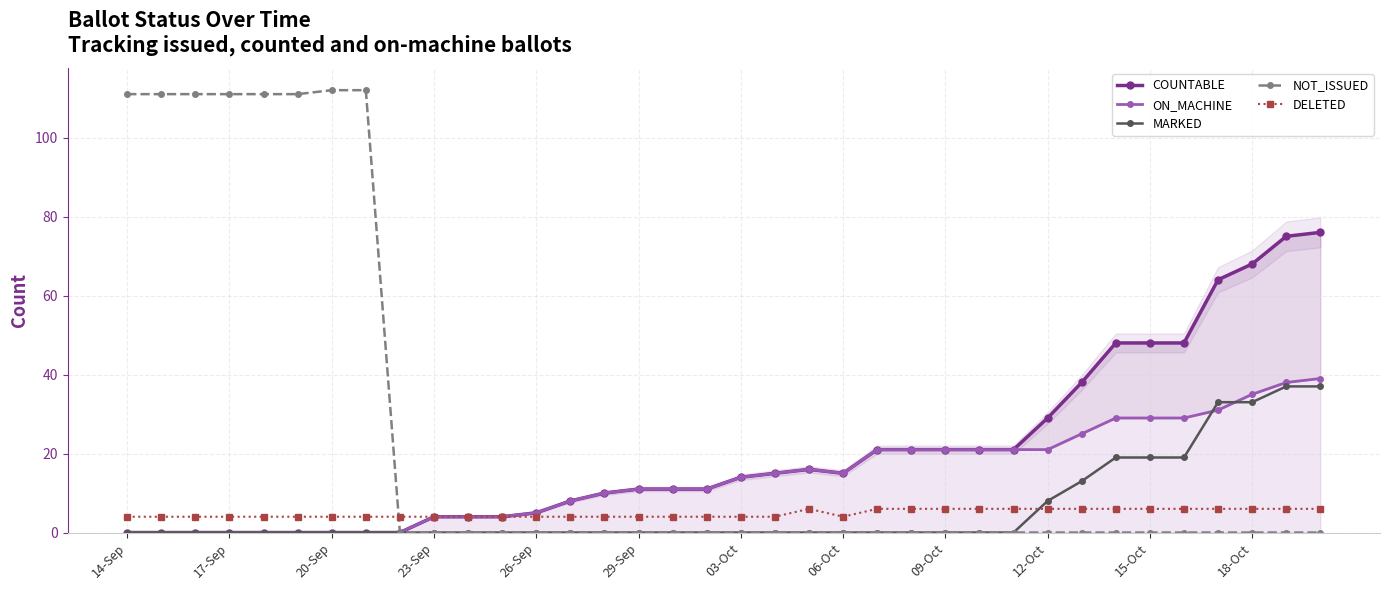

What are all the series names shown in the legend?

COUNTABLE, ON_MACHINE, MARKED, NOT_ISSUED, DELETED